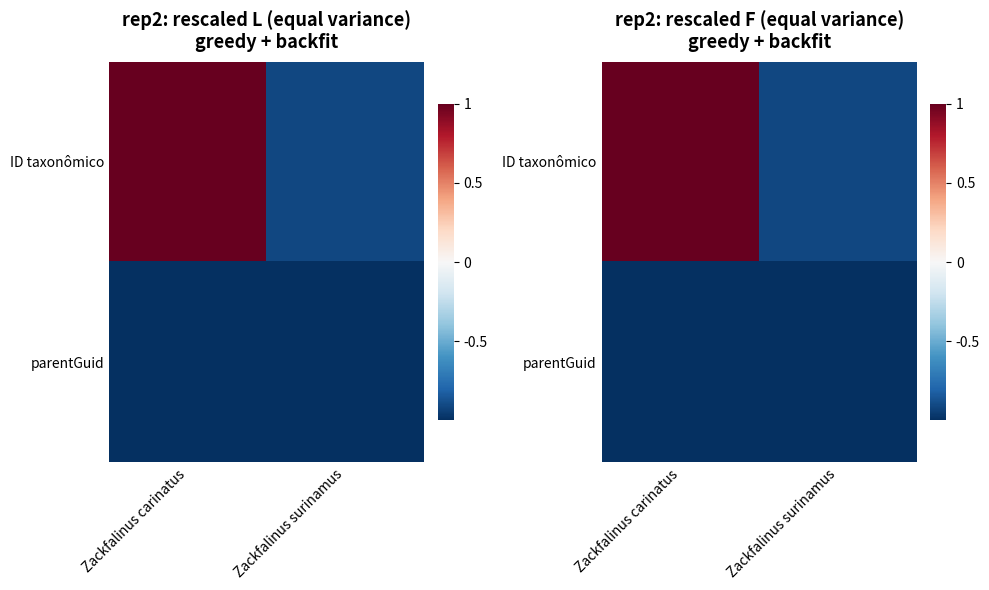

At which label does parentGuid reach its minimum?

Zackfalinus carinatus